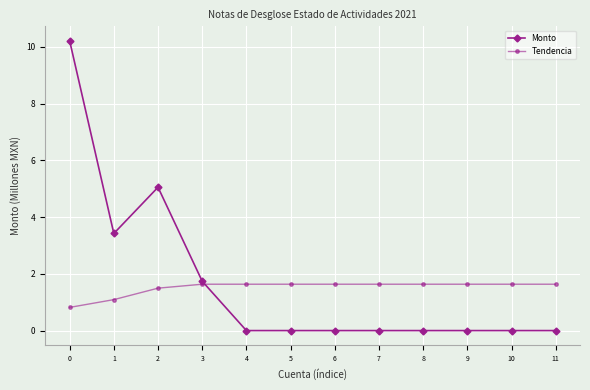

How many data points in Tendencia are above 1?

11